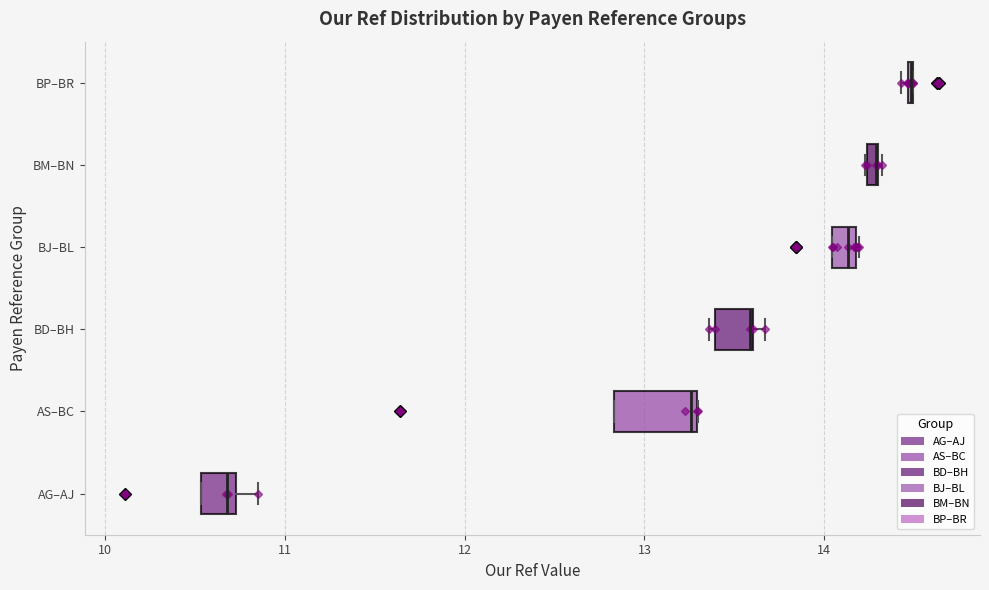

Where is the left edge of the box for BD–BH on the x-axis? The values are not printed on the chart, so give them approximately, as read against the axis.

13.4